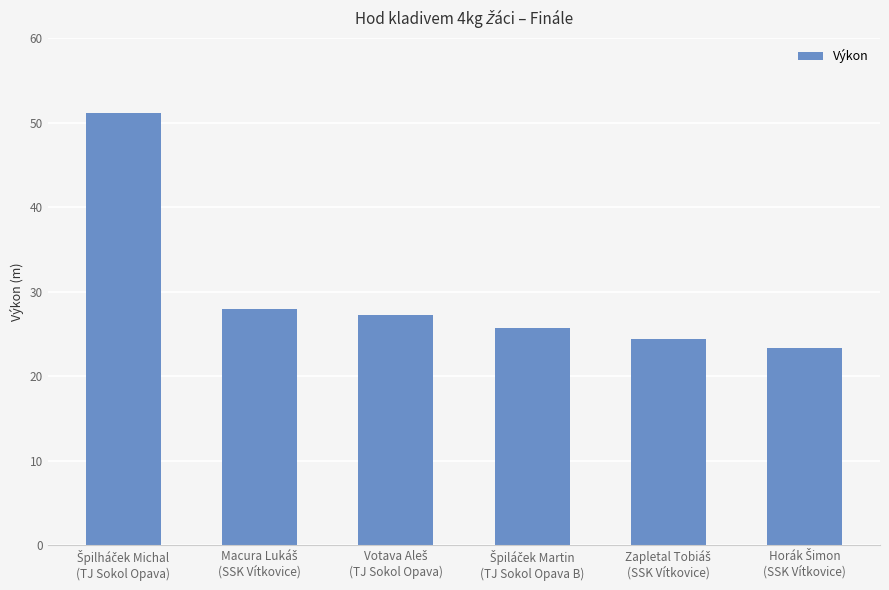

What is the minimum value shown in the chart?

23.3